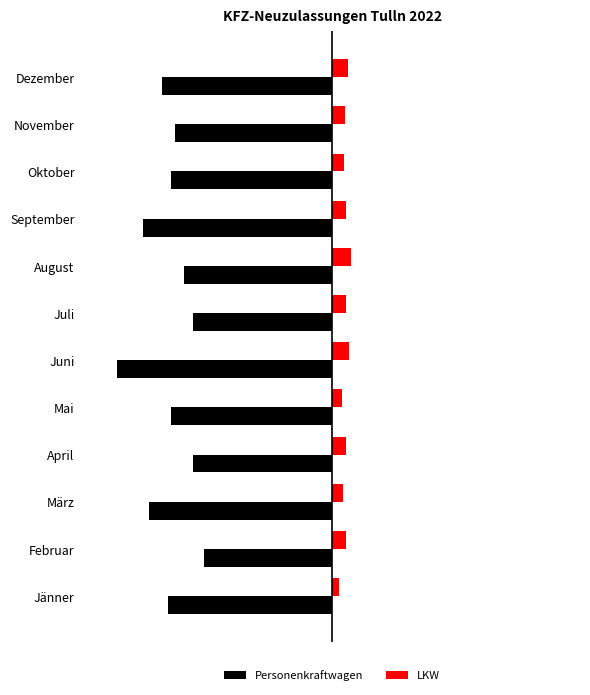

What is the average value of the Personenkraftwagen series?

-238